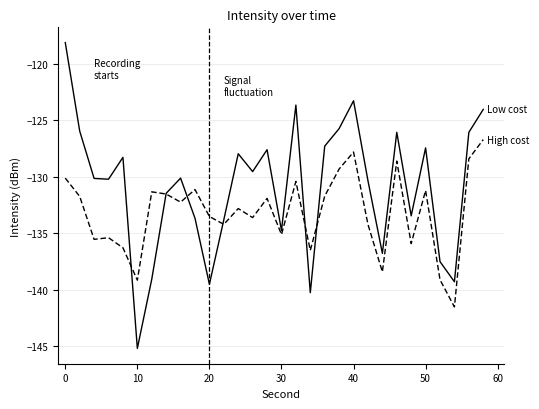

What is the greatest value displayed?

-118.1